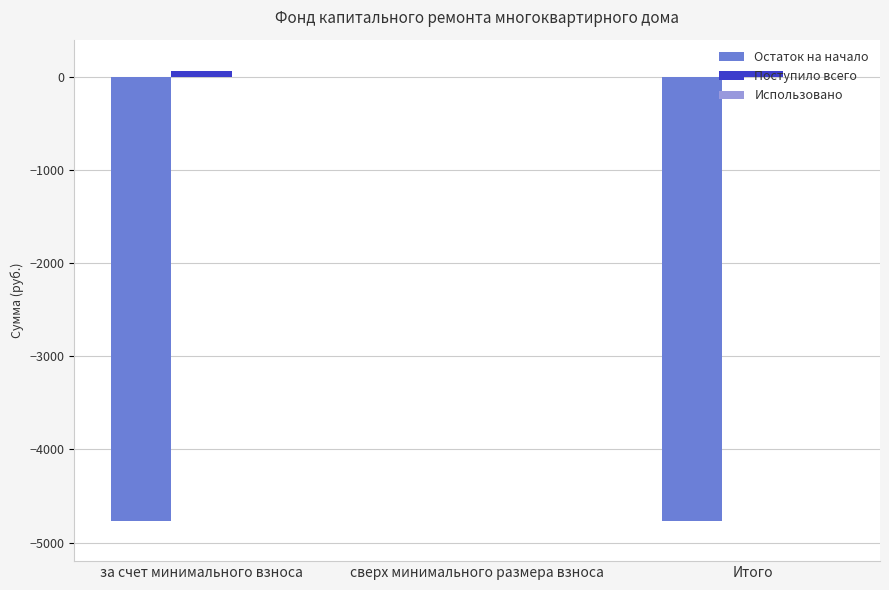

Read the Поступило всего value at Итого.

68.3